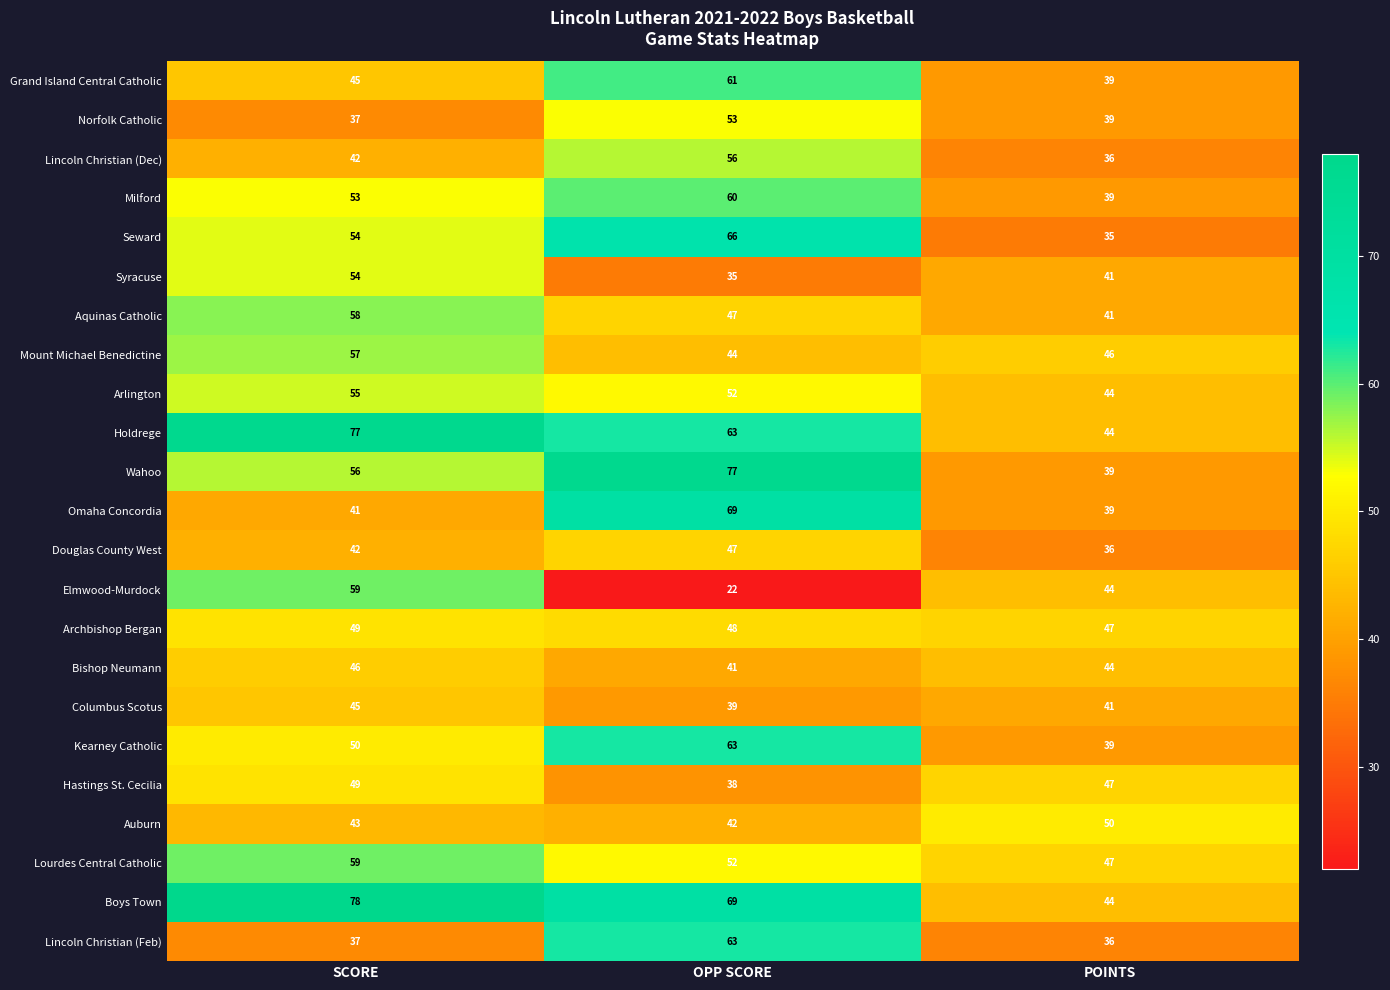

At which label is Lincoln Christian (Dec) closest to 46?

SCORE